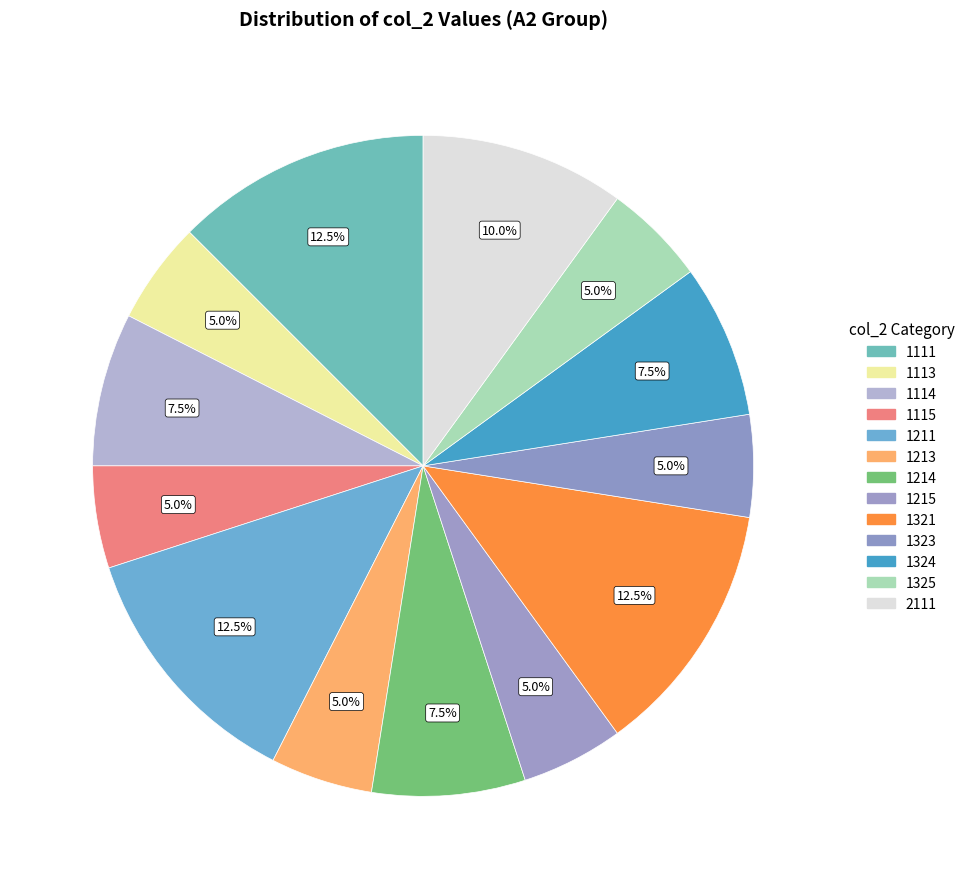

To the nearest percent, what is the difference between the largest and smallest slice percentages?

8%